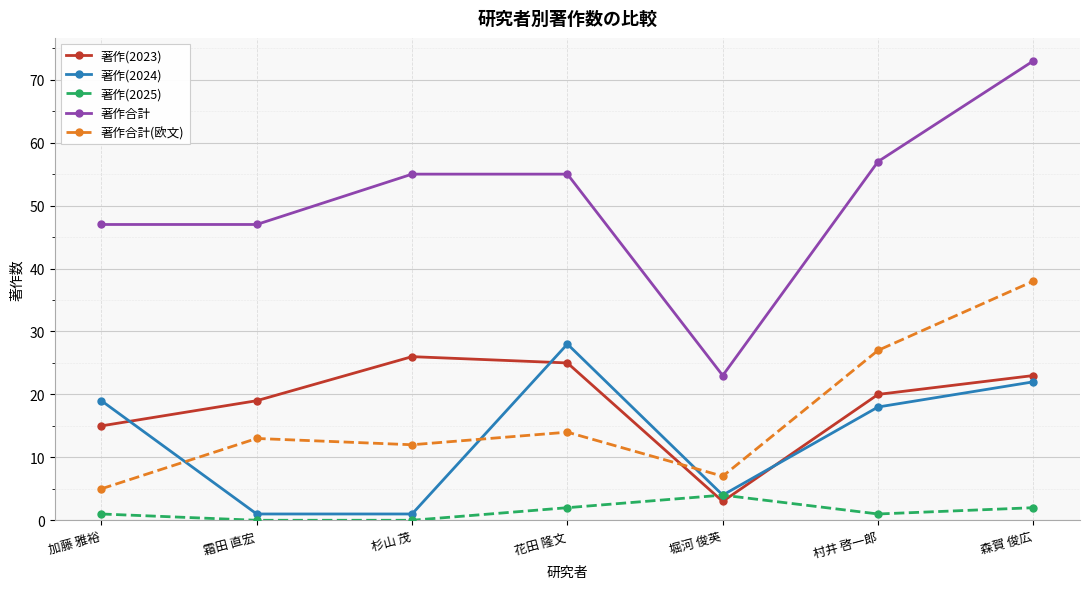

Where is the first local minimum for 著作(2023)?

堀河 俊英